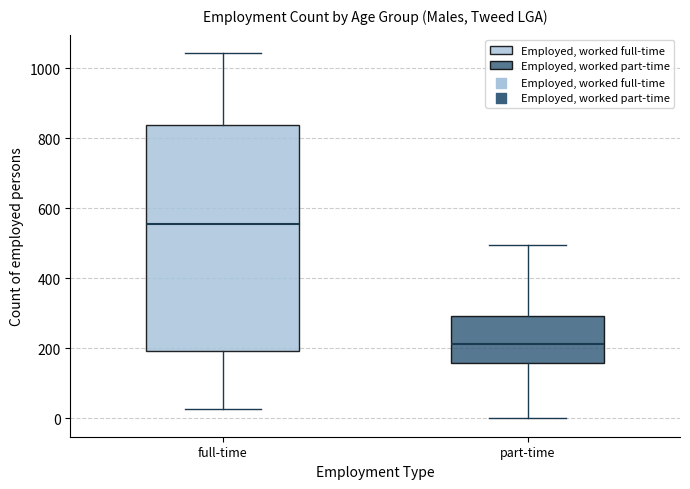

Reading left to right, transcribe this box plot: for each box, give where its median line is, the range the box spans, and where its two whiskers end, as read against the y-axis. The values are not printed on the chart, so give them approximately, as read against the axis.

full-time: median 560, box 200 to 840, whiskers 20 to 1040
part-time: median 220, box 160 to 300, whiskers 0 to 500